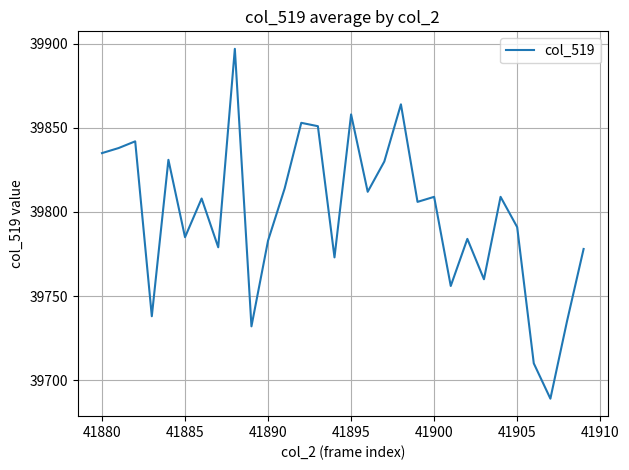

What is the difference between the maximum and minimum values?

208